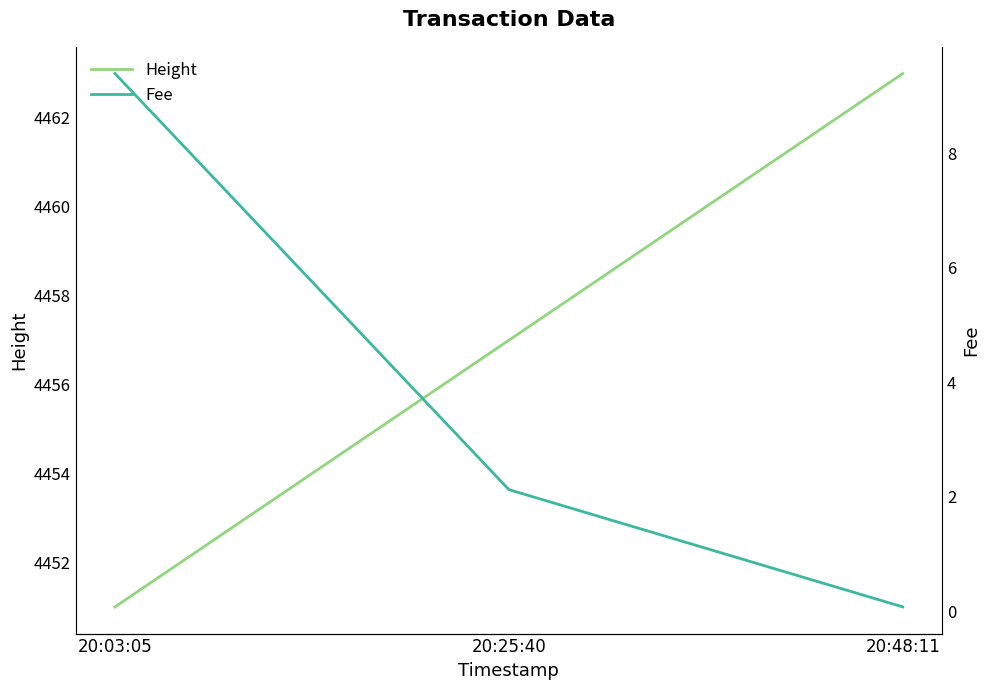

Reading left to right, list all the values displayed in this chart.

Height: 20:03:05=4451.0	20:25:40=4457.0	20:48:11=4463.0
Fee: 20:03:05=9.4	20:25:40=2.1	20:48:11=0.1